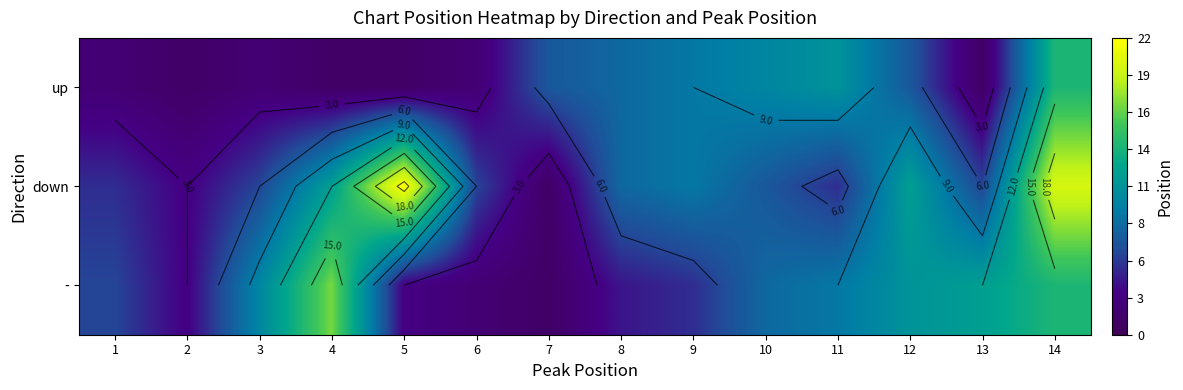

How many data points in - are less than 8?

7